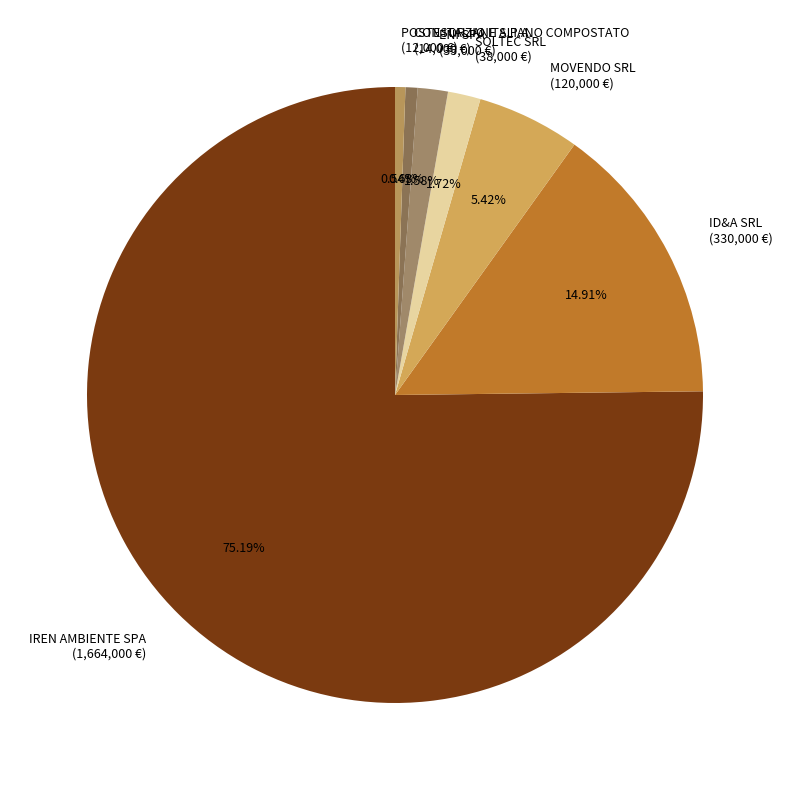

Between MOVENDO SRL (120,000 €) and SOLTEC SRL (38,000 €), which is larger?

MOVENDO SRL (120,000 €)